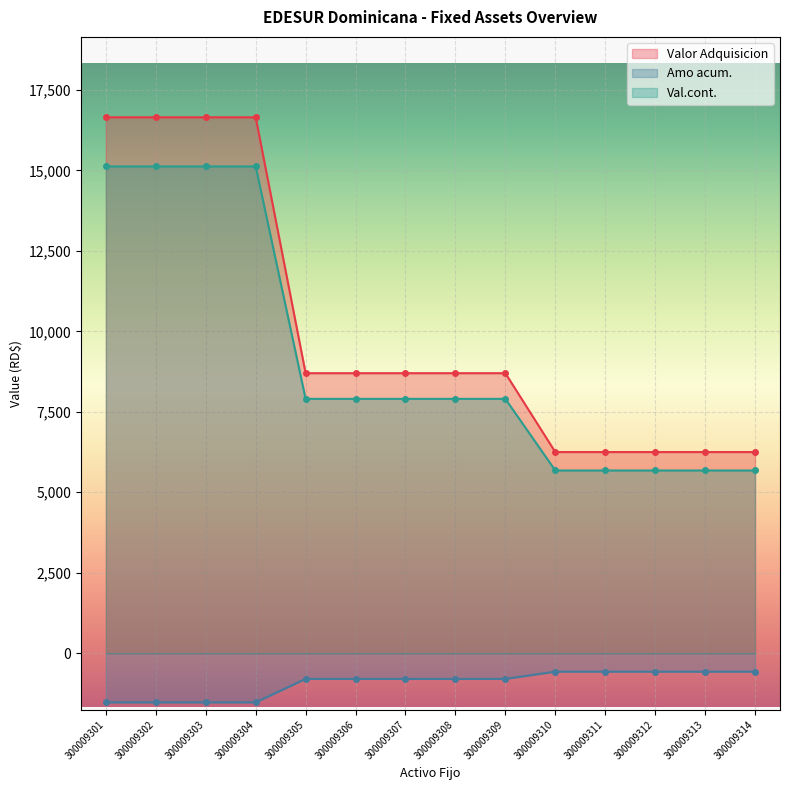

Does the chart display data point markers on the line(s)?

Yes